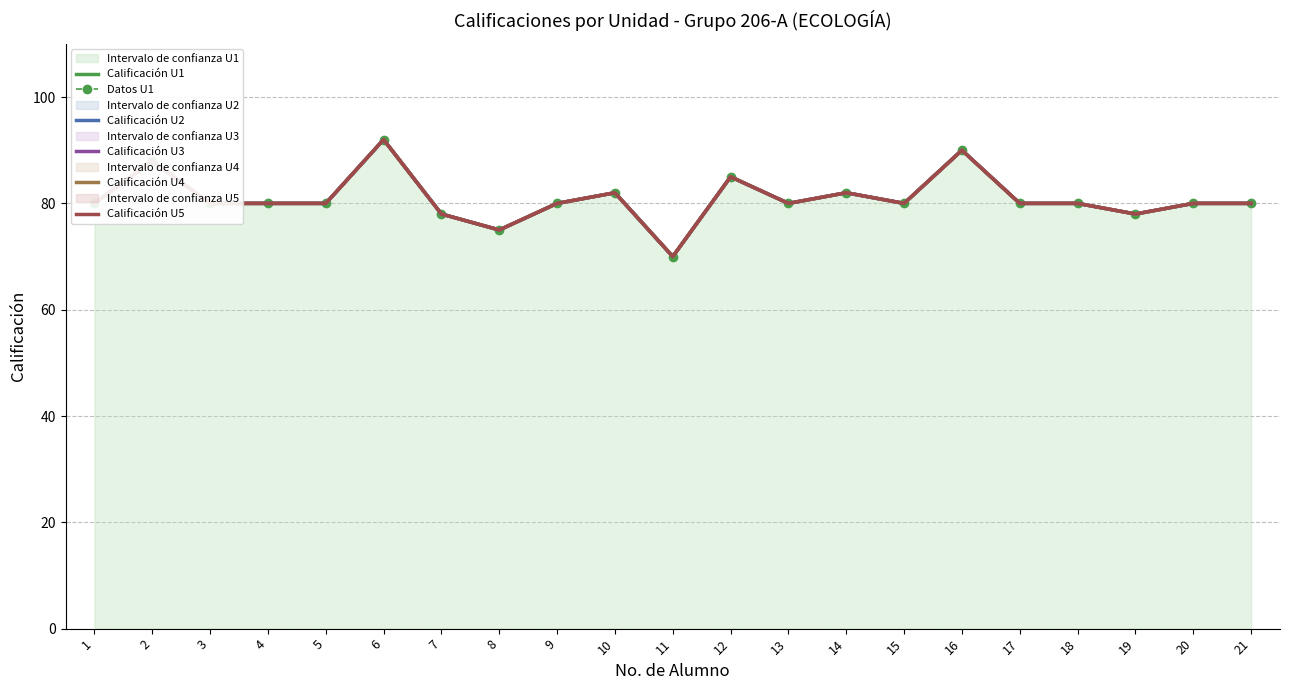

What is the sum of the Calificación U5 values at 21 and 9?

160